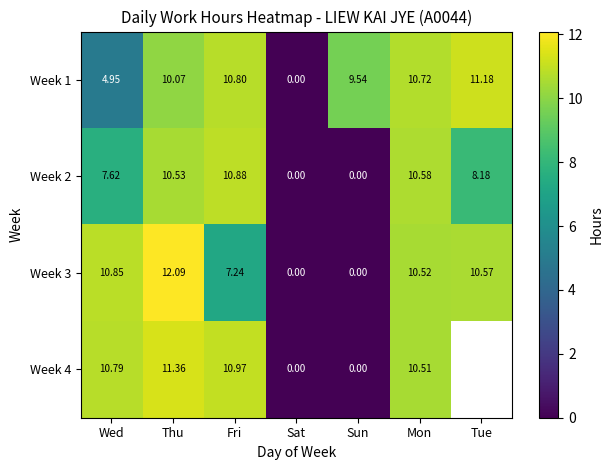

Is the value of Week 2 at Sun greater than the value of Week 3 at Thu?

No